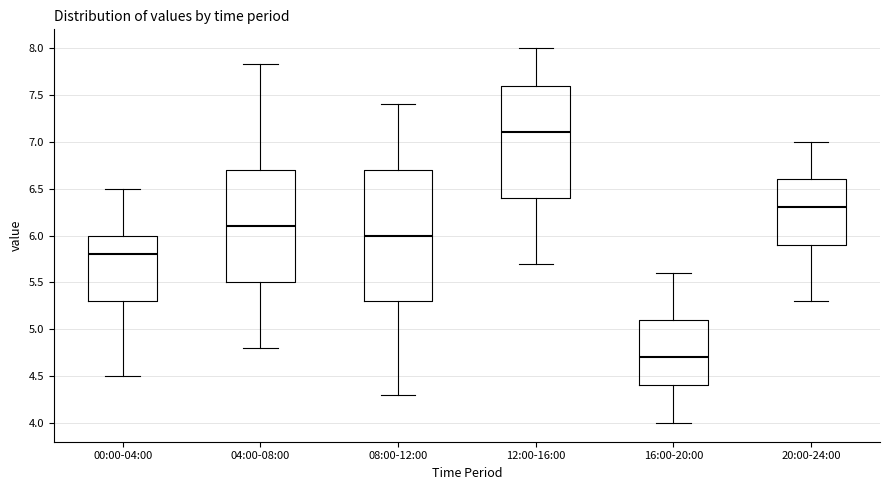

Reading left to right, transcribe this box plot: for each box, give where its median line is, the range the box spans, and where its two whiskers end, as read against the y-axis. The values are not printed on the chart, so give them approximately, as read against the axis.

00:00-04:00: median 5.80, box 5.30 to 6.00, whiskers 4.50 to 6.50
04:00-08:00: median 6.10, box 5.50 to 6.70, whiskers 4.80 to 7.85
08:00-12:00: median 6.00, box 5.30 to 6.70, whiskers 4.30 to 7.40
12:00-16:00: median 7.10, box 6.40 to 7.60, whiskers 5.70 to 8.00
16:00-20:00: median 4.70, box 4.40 to 5.10, whiskers 4.00 to 5.60
20:00-24:00: median 6.30, box 5.90 to 6.60, whiskers 5.30 to 7.00